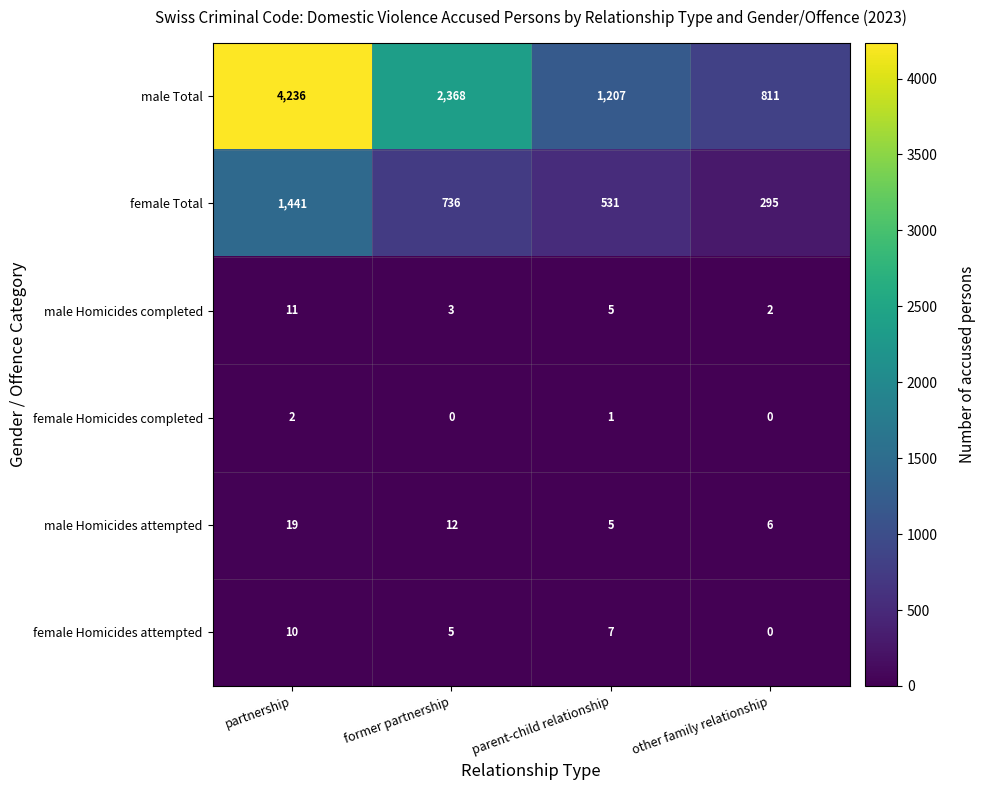

List the labels in order of male Total value, smallest first.

other family relationship, parent-child relationship, former partnership, partnership